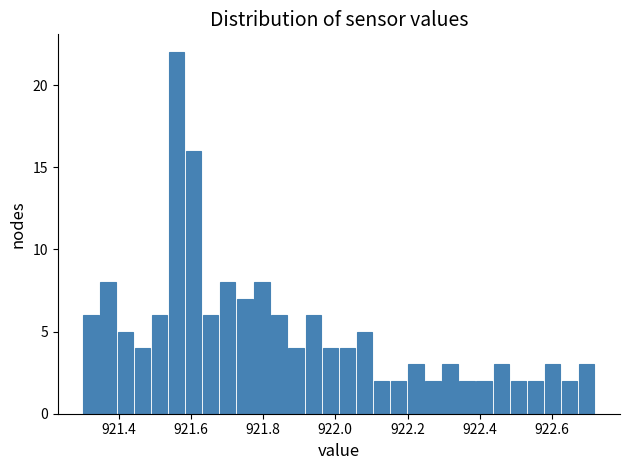

Around what value on the x-axis is the tallest bar? Give the approximate position of its centre, as read against the axis.

921.56